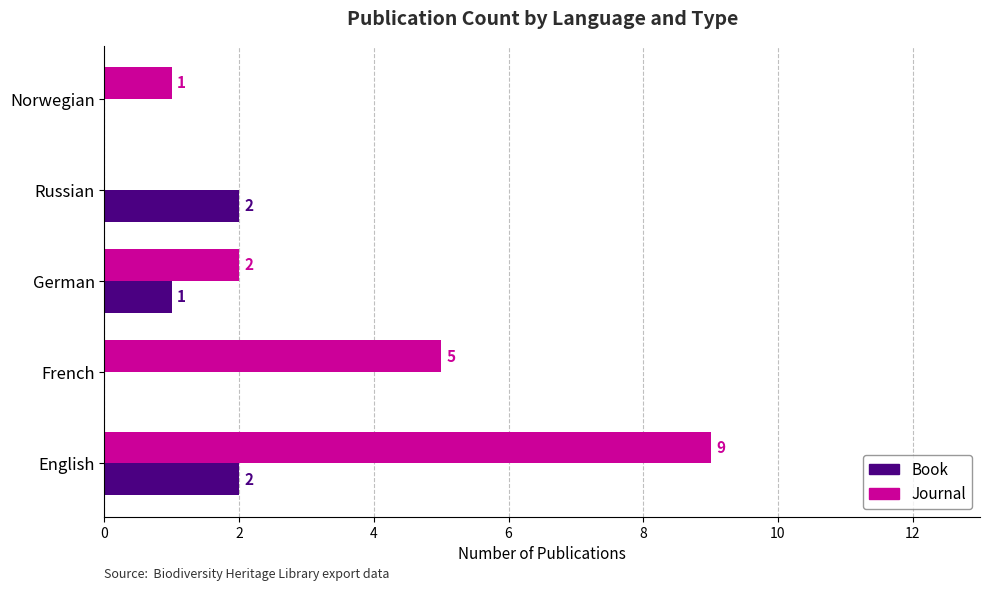

Which series has the largest total across all categories?

Journal